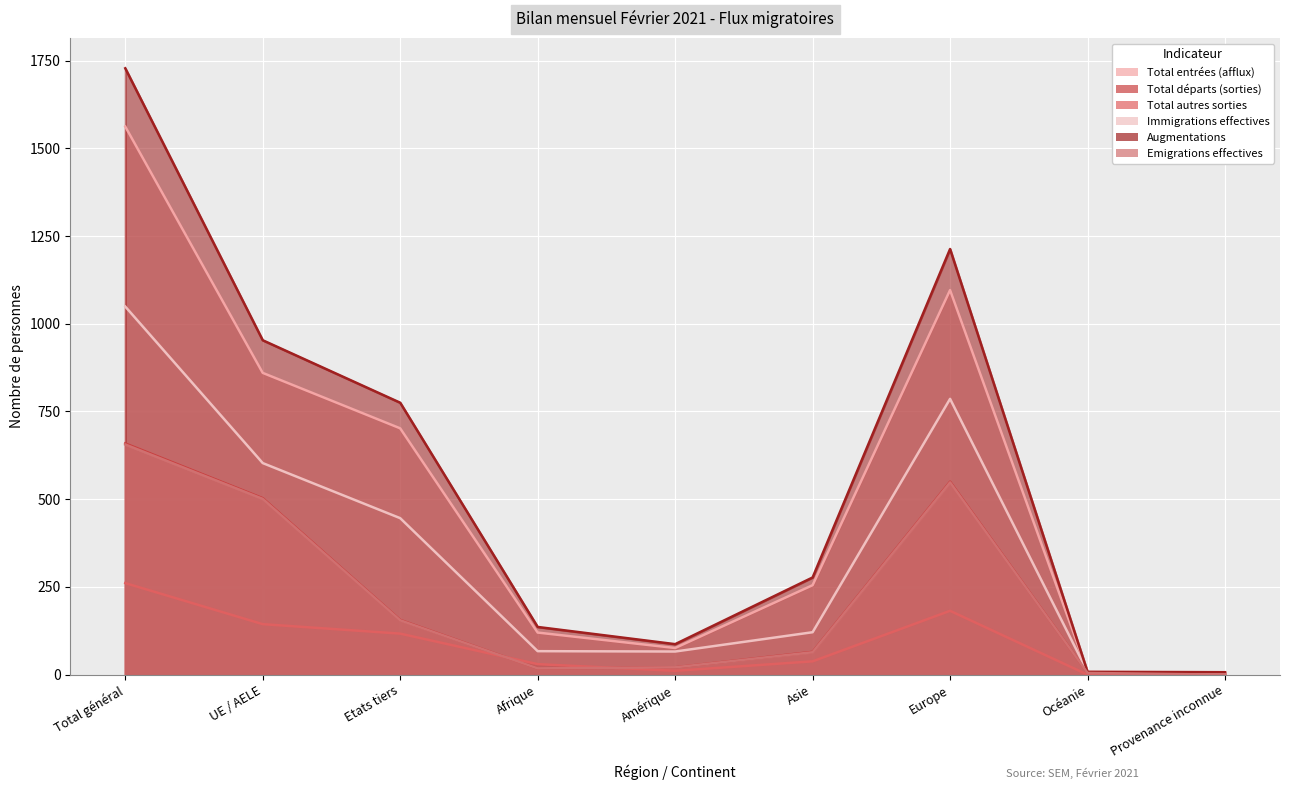

What is the sum of the Total départs (sorties) values at Asie and Etats tiers?

221